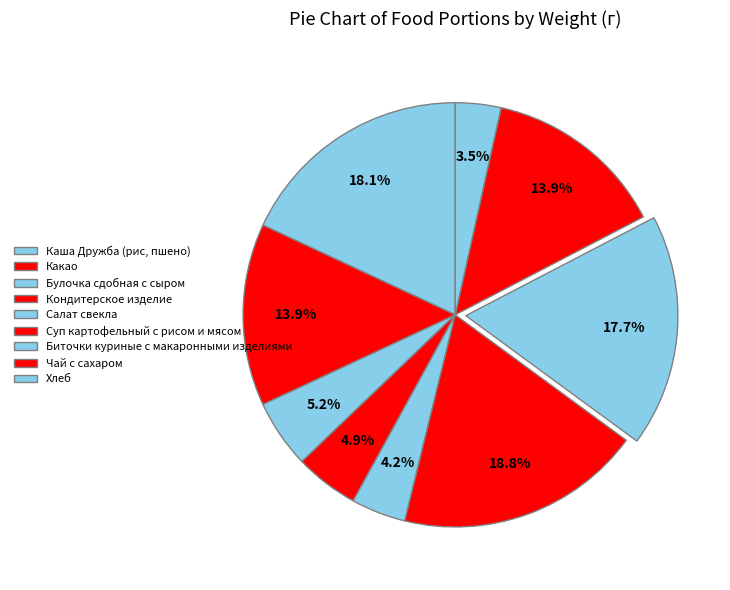

To the nearest percent, what percentage of the pie is Салат свекла?

4%